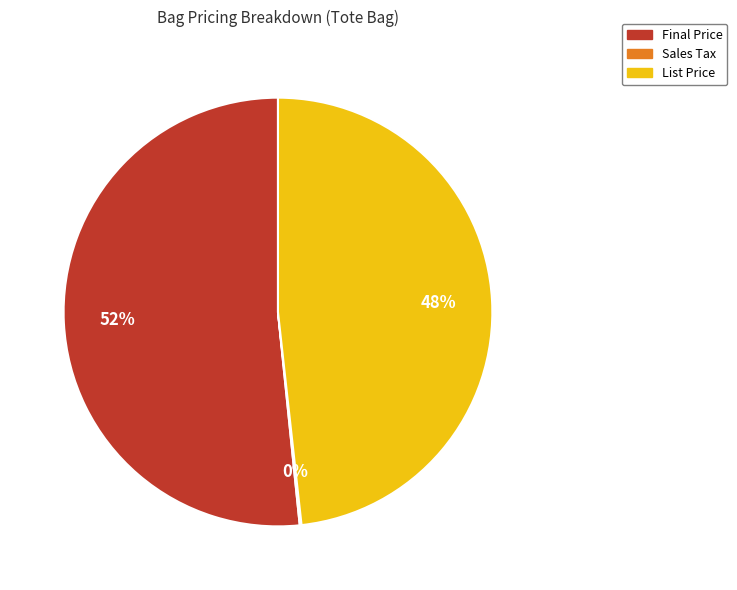

Is there any slice that represents more than half of the pie?

Yes